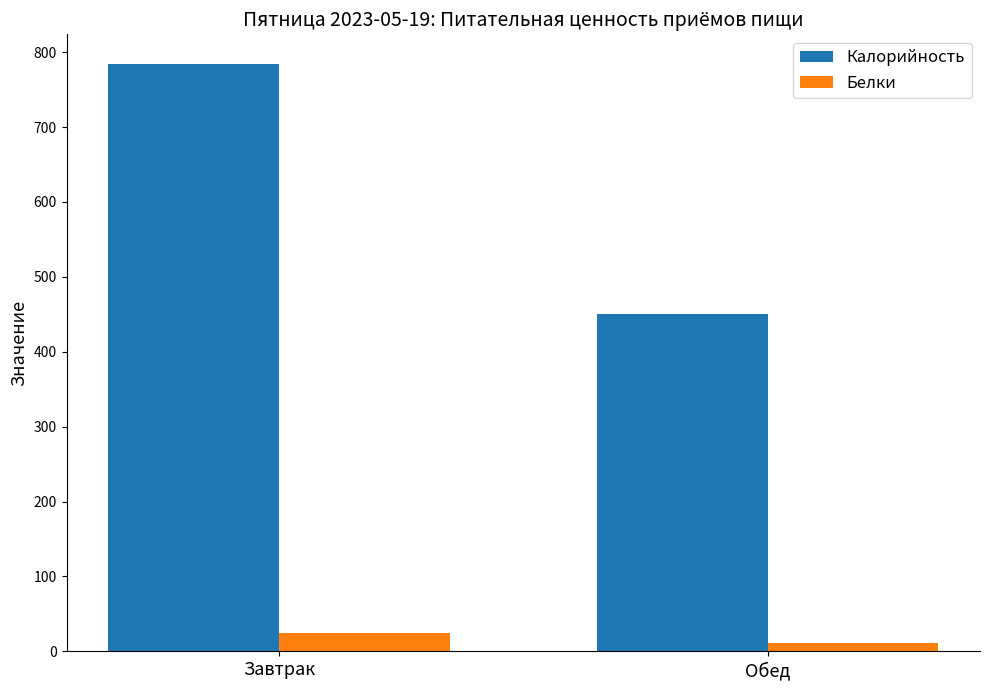

What is the maximum value for Белки?

24.3